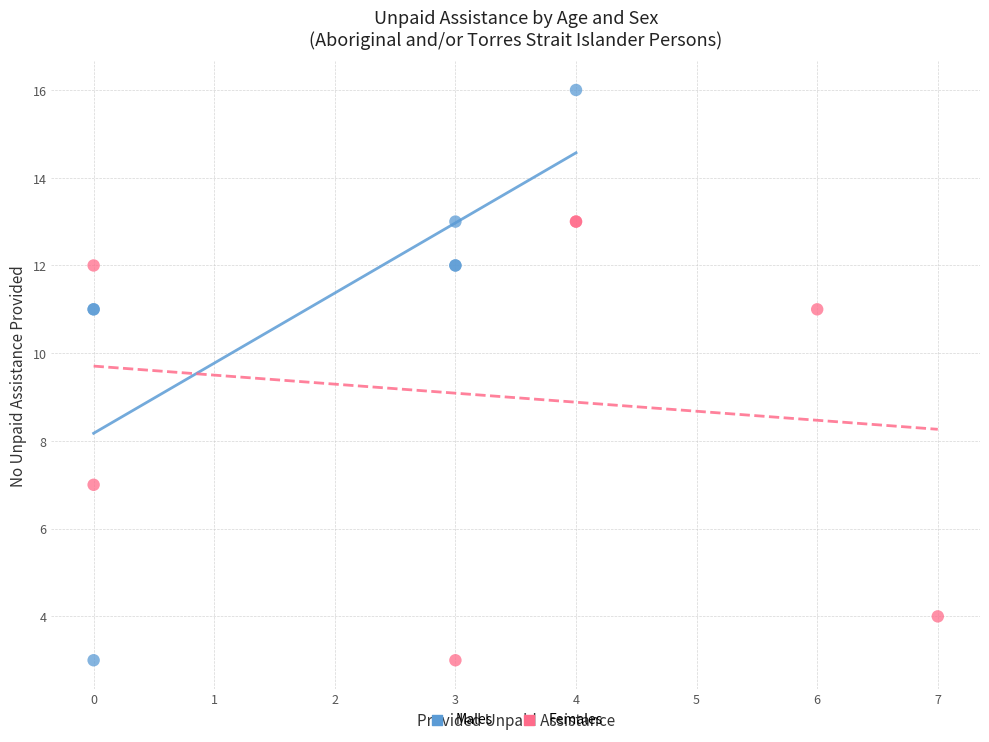

Which series has the widest spread of Y values?

Males